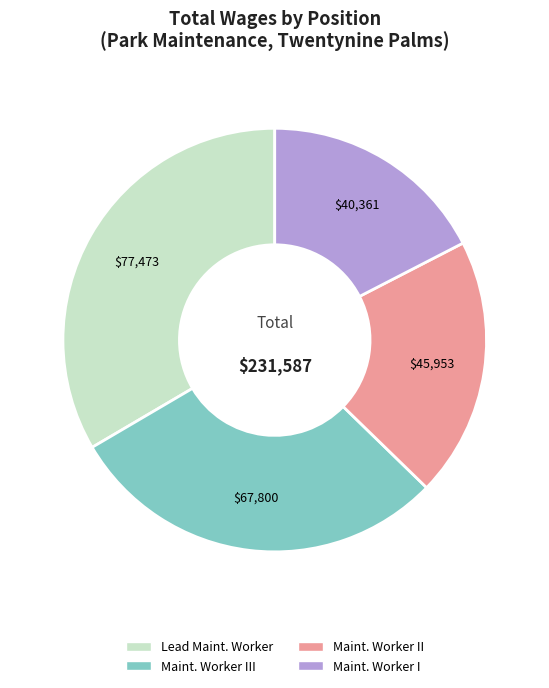

Rank the categories by value from lowest to highest.

Maint. Worker I, Maint. Worker II, Maint. Worker III, Lead Maint. Worker